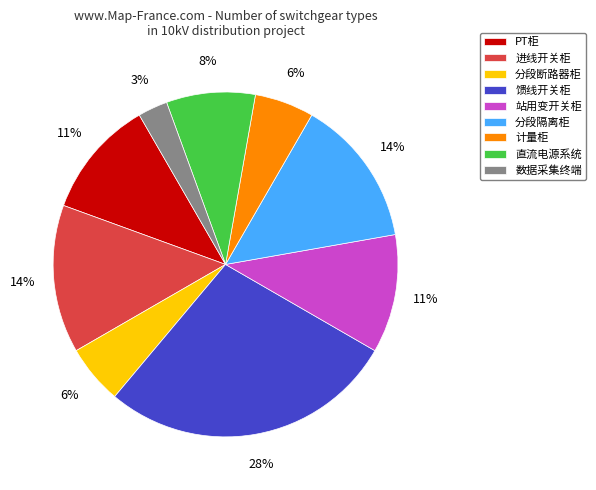

Between 数据采集终端 and 馈线开关柜, which is larger?

馈线开关柜